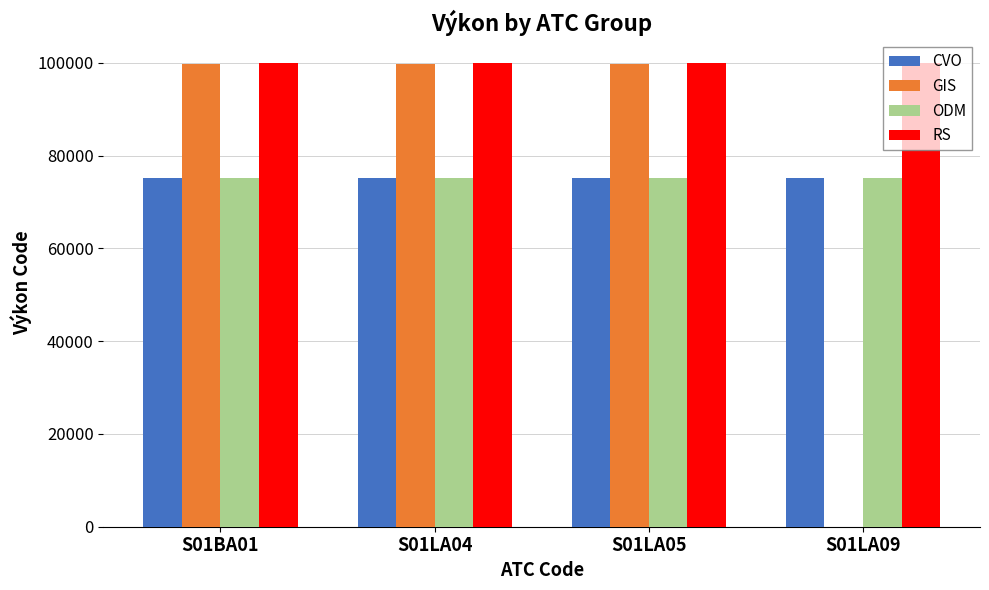

What is the maximum value shown in the chart?

99986